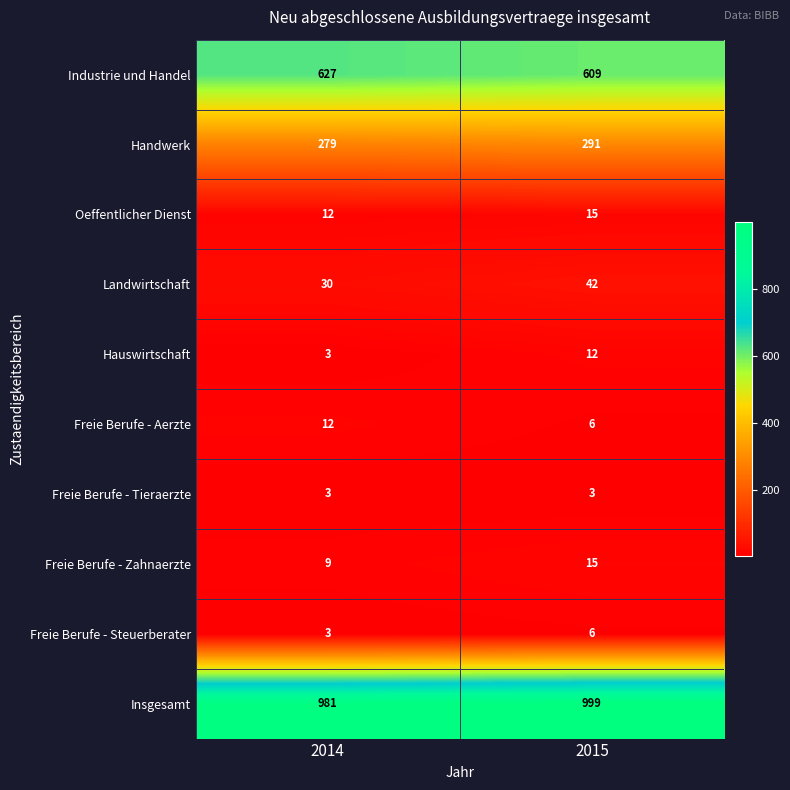

Reading left to right, list all the values displayed in this chart.

Industrie und Handel: 627	609
Handwerk: 279	291
Oeffentlicher Dienst: 12	15
Landwirtschaft: 30	42
Hauswirtschaft: 3	12
Freie Berufe - Aerzte: 12	6
Freie Berufe - Tieraerzte: 3	3
Freie Berufe - Zahnaerzte: 9	15
Freie Berufe - Steuerberater: 3	6
Insgesamt: 981	999